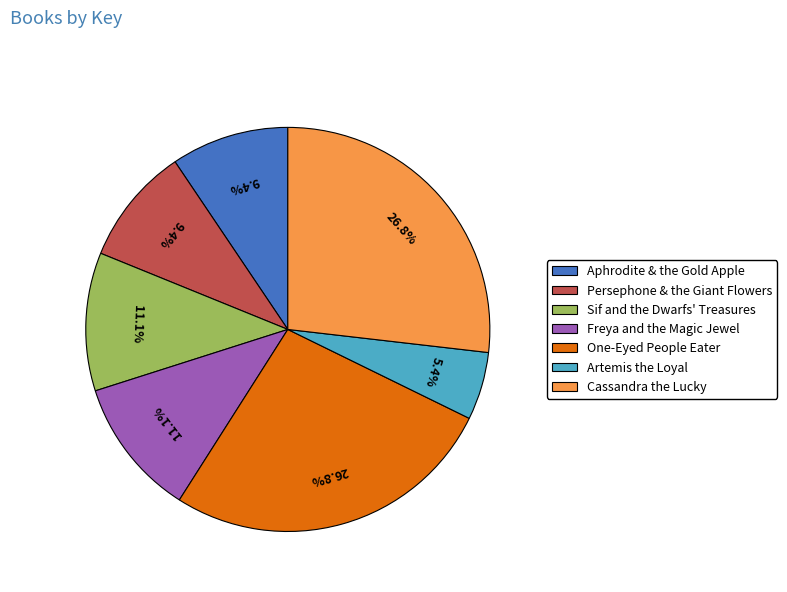

True or false: Persephone & the Giant Flowers accounts for 9% of the total.

True